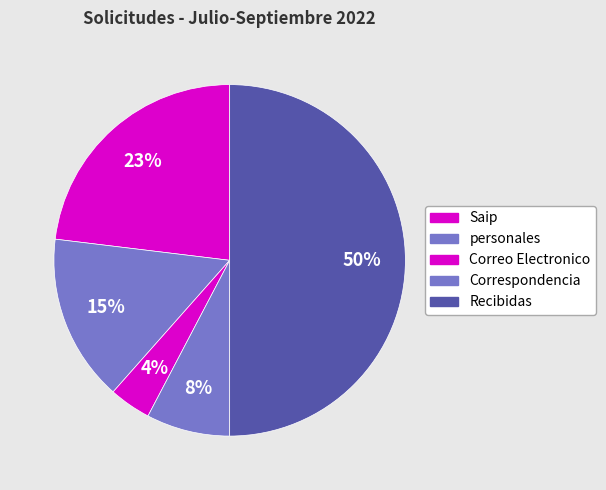

To the nearest percent, what percentage of the pie is Correo Electronico?

4%